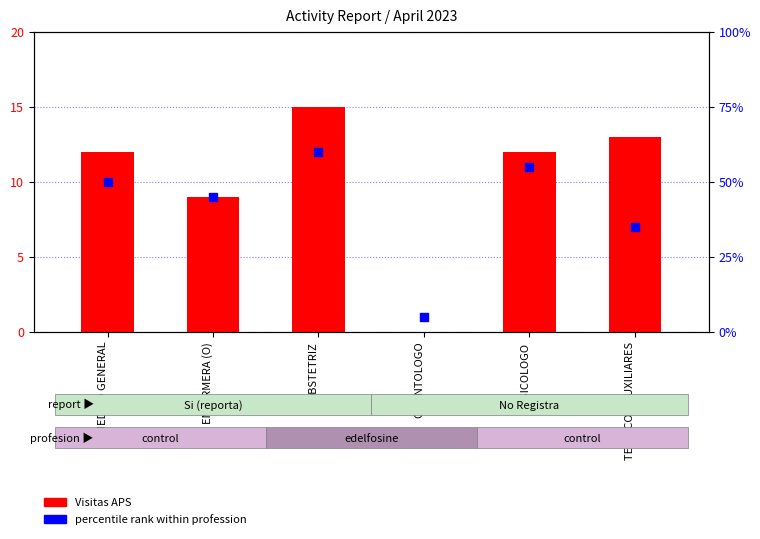

At how many categories does at least one series exceed 48?

3